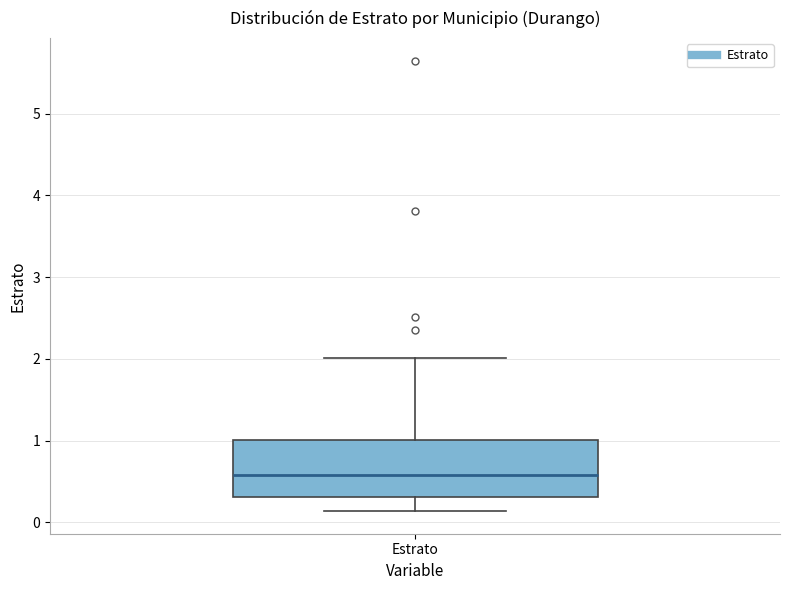

Transcribe this box plot: give where the median line is, the range the box spans, and where the two whiskers end, as read against the y-axis. The values are not printed on the chart, so give them approximately, as read against the axis.

median 0.6, box 0.3 to 1.0, whiskers 0.1 to 2.0